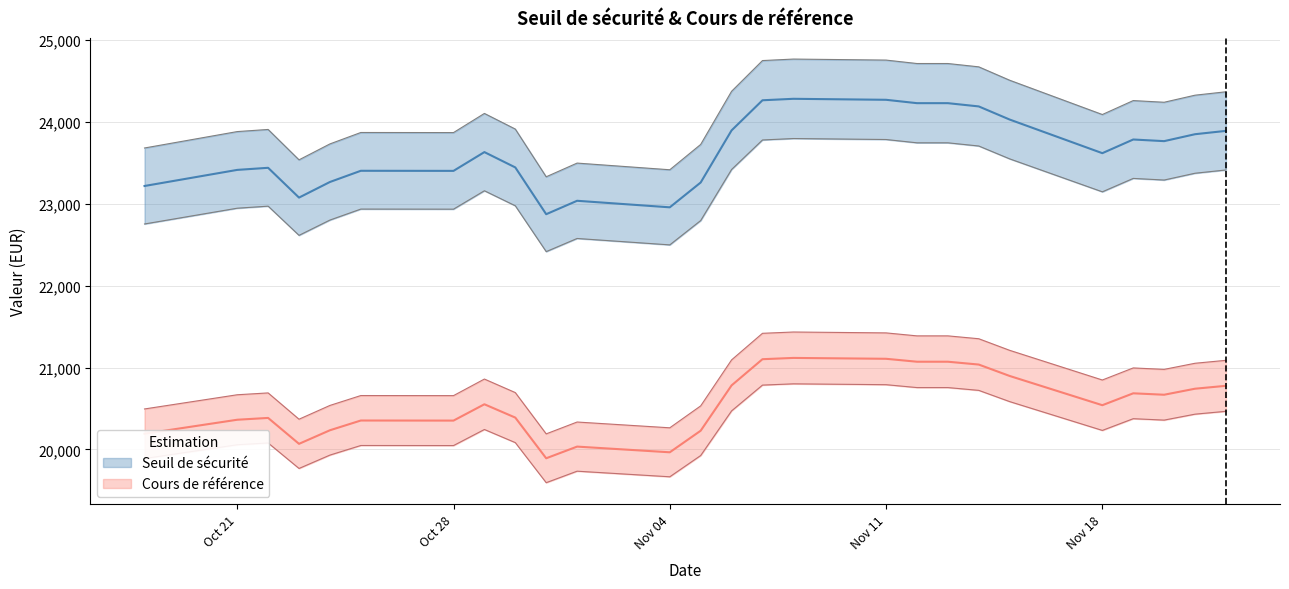

Count the number of categories in the chart.

26